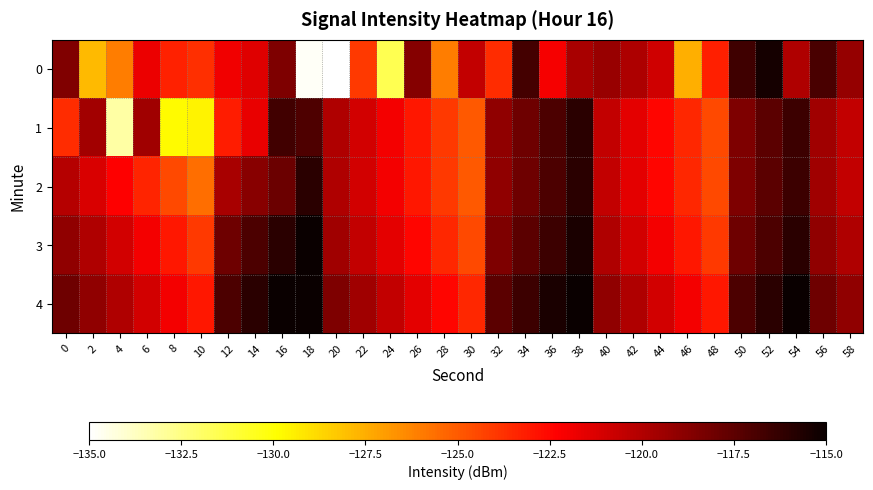

Reading left to right, transcribe all the data shown in this chart.

0: 0=-118.5	2=-127.8	4=-126.0	6=-121.8	8=-123.4	10=-123.7	12=-121.9	14=-121.3	16=-118.5	18=-134.8	20=-135.0	22=-124.0	24=-131.5	26=-118.7	28=-126.1	30=-120.5	32=-123.6	34=-116.8	36=-122.0	38=-119.7	40=-119.3	42=-119.9	44=-120.9	46=-127.5	48=-123.2	50=-116.6	52=-115.4	54=-120.0	56=-116.9	58=-119.2
1: 0=-123.6	2=-119.6	4=-133.2	6=-119.5	8=-129.8	10=-129.6	12=-123.1	14=-121.7	16=-116.7	18=-117.1	20=-120.0	22=-121.0	24=-122.0	26=-123.0	28=-124.0	30=-125.0	32=-119.0	34=-118.0	36=-117.0	38=-116.0	40=-120.5	42=-121.5	44=-122.5	46=-123.5	48=-124.5	50=-118.5	52=-117.5	54=-116.5	56=-119.5	58=-120.5
2: 0=-120.1	2=-121.2	4=-122.3	6=-123.4	8=-124.5	10=-125.6	12=-119.7	14=-118.8	16=-117.9	18=-116.0	20=-120.0	22=-121.0	24=-122.0	26=-123.0	28=-124.0	30=-125.0	32=-119.0	34=-118.0	36=-117.0	38=-116.0	40=-120.5	42=-121.5	44=-122.5	46=-123.5	48=-124.5	50=-118.5	52=-117.5	54=-116.5	56=-119.5	58=-120.5
3: 0=-119.0	2=-120.0	4=-121.0	6=-122.0	8=-123.0	10=-124.0	12=-118.0	14=-117.0	16=-116.0	18=-115.0	20=-119.5	22=-120.5	24=-121.5	26=-122.5	28=-123.5	30=-124.5	32=-118.5	34=-117.5	36=-116.5	38=-115.5	40=-120.0	42=-121.0	44=-122.0	46=-123.0	48=-124.0	50=-118.0	52=-117.0	54=-116.0	56=-119.0	58=-120.0
4: 0=-118.0	2=-119.0	4=-120.0	6=-121.0	8=-122.0	10=-123.0	12=-117.0	14=-116.0	16=-115.0	18=-114.0	20=-118.5	22=-119.5	24=-120.5	26=-121.5	28=-122.5	30=-123.5	32=-117.5	34=-116.5	36=-115.5	38=-114.5	40=-119.0	42=-120.0	44=-121.0	46=-122.0	48=-123.0	50=-117.0	52=-116.0	54=-115.0	56=-118.0	58=-119.0